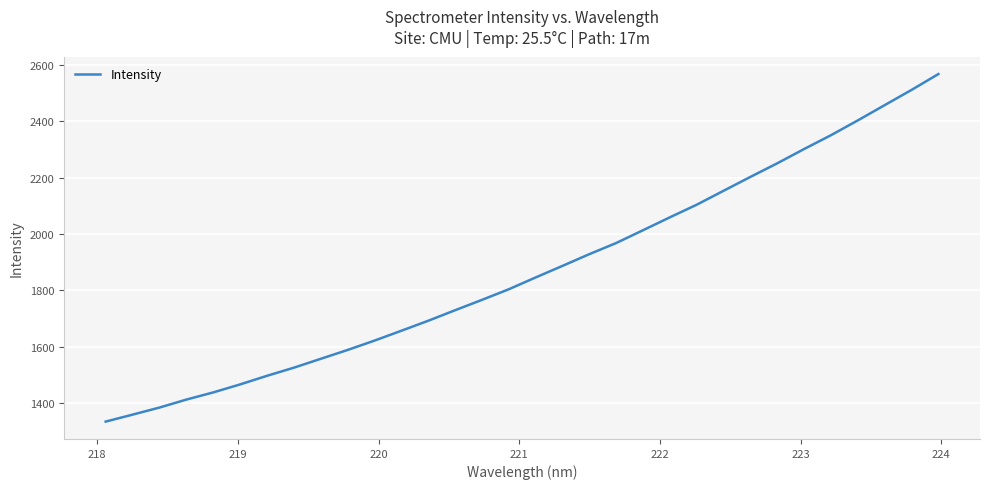

How many lines are shown in the chart?

1